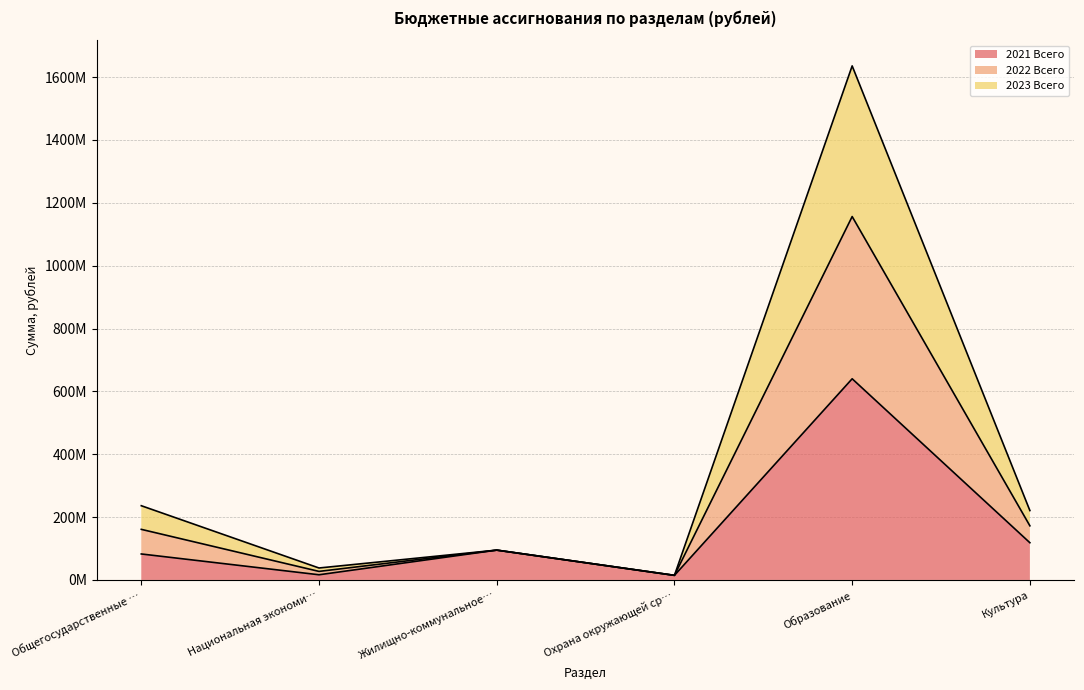

Read the 2021 Всего value at Культура.

118424640.3